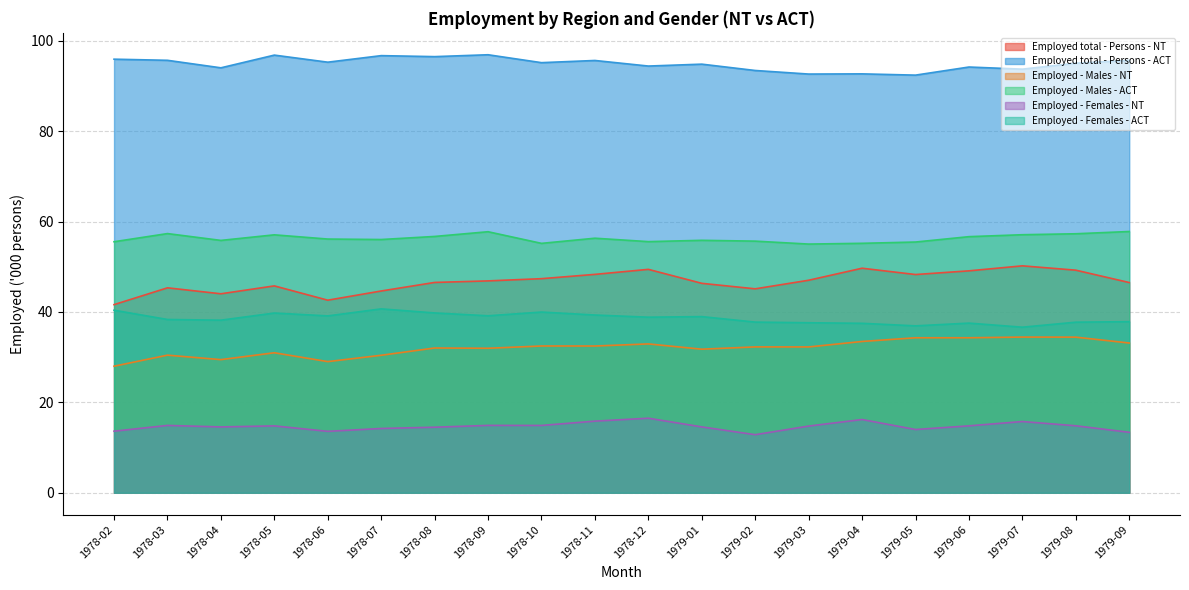

What is the label of the 20th point from the right?

1978-02